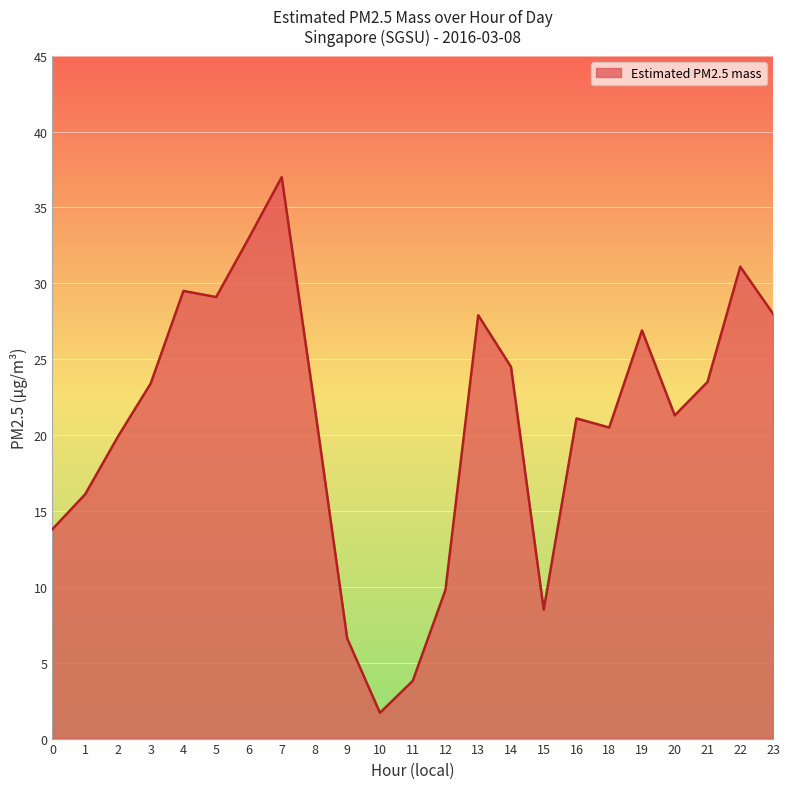

Does the chart have visible grid lines?

Yes